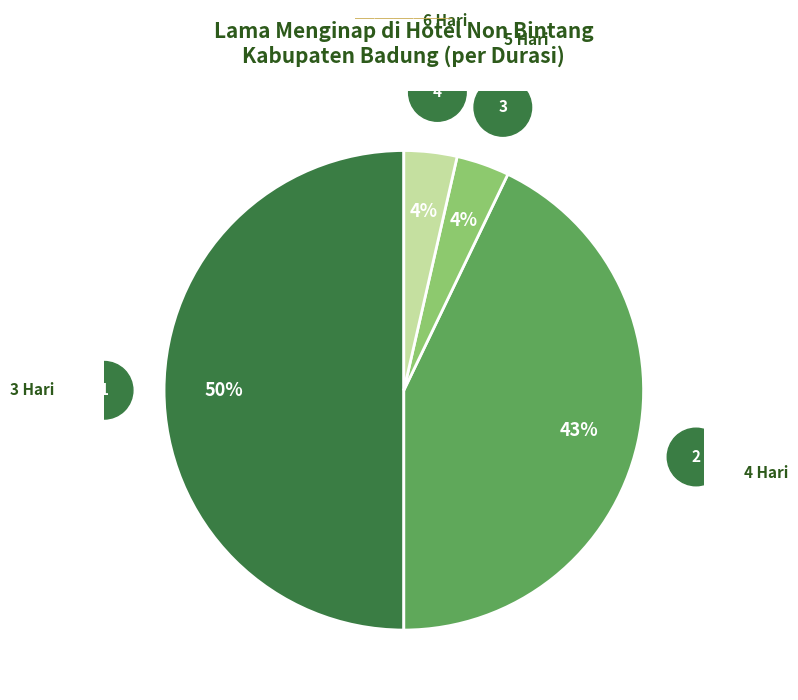

How many slices are in this pie chart?

4